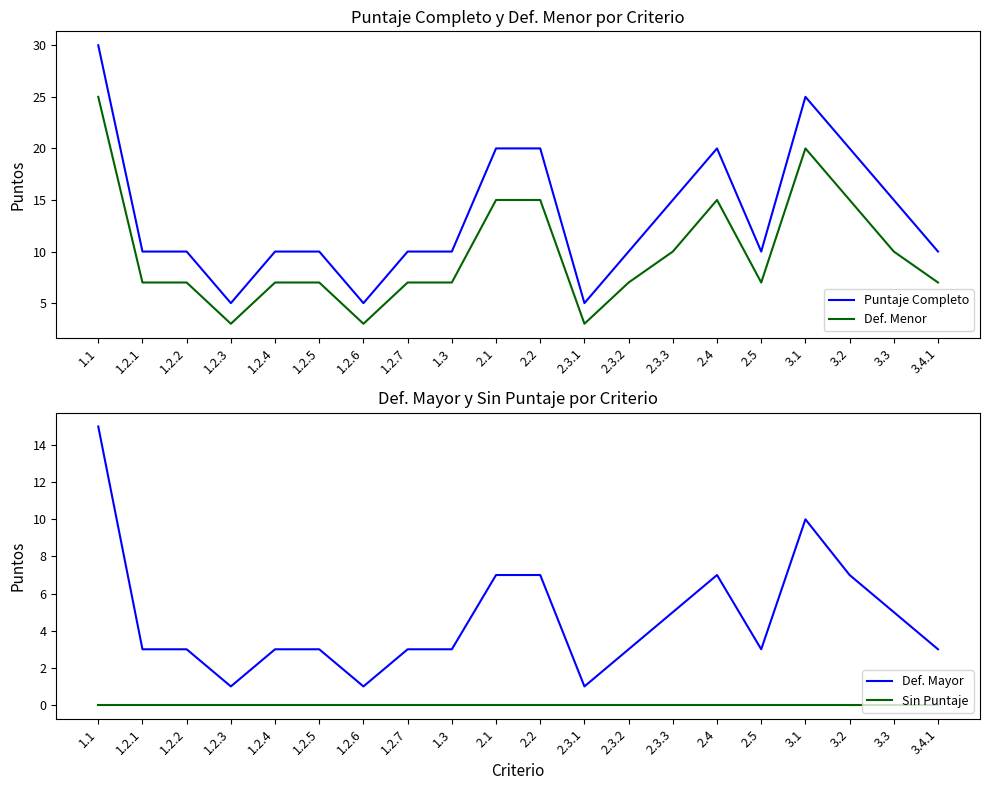

At which label does Sin Puntaje reach its minimum?

1.1